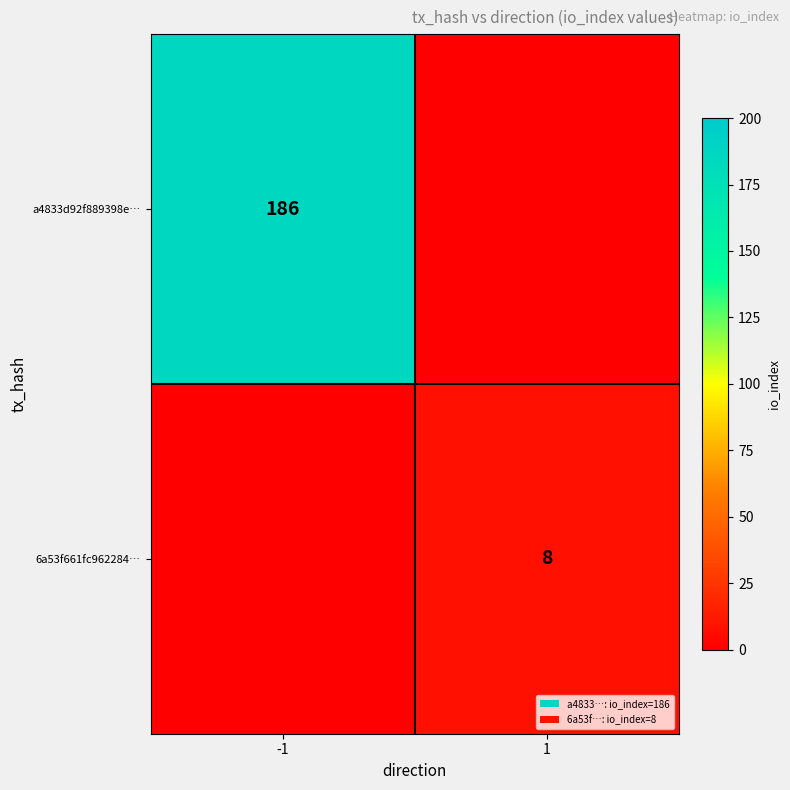

The value of a4833d92f889398e… at -1 is 93. True or false?

False